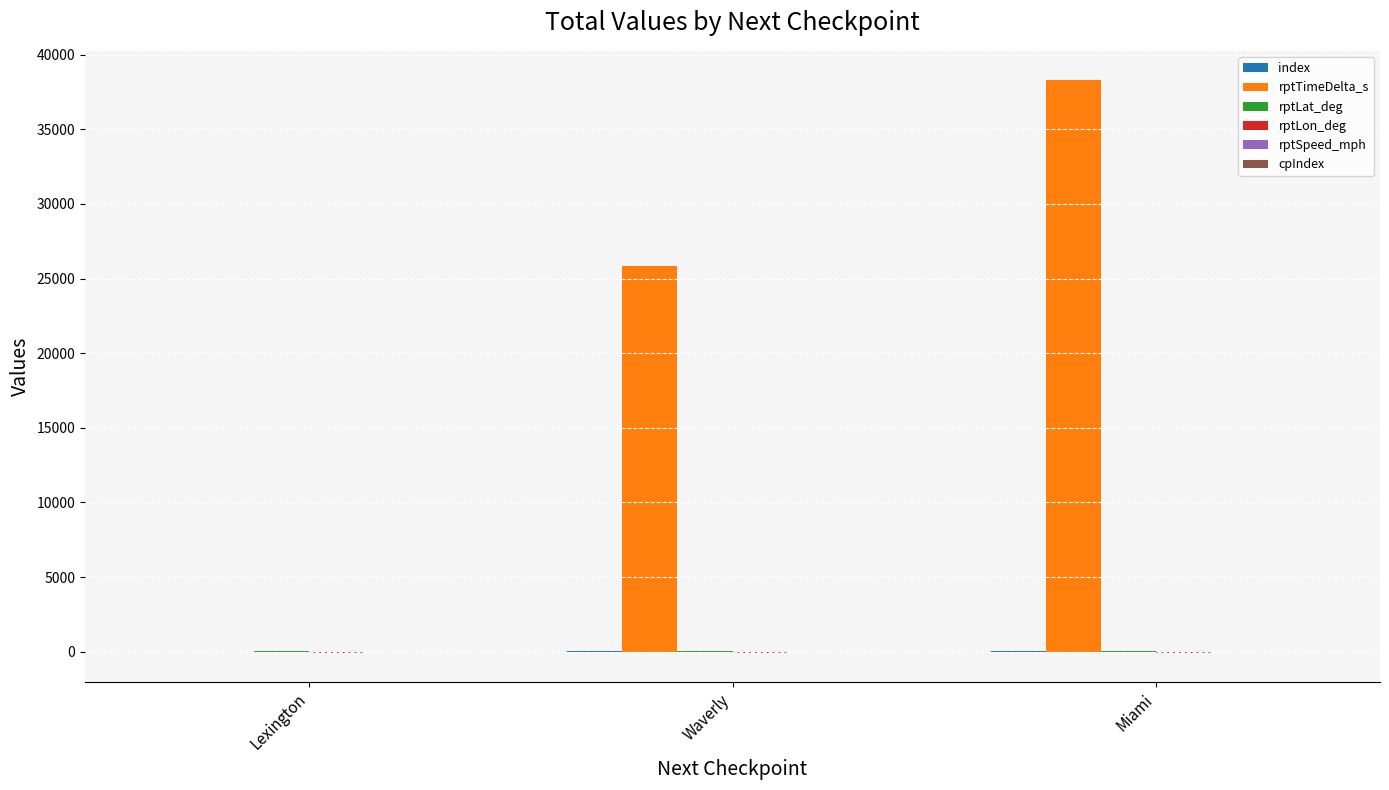

Are the bars horizontal?

No